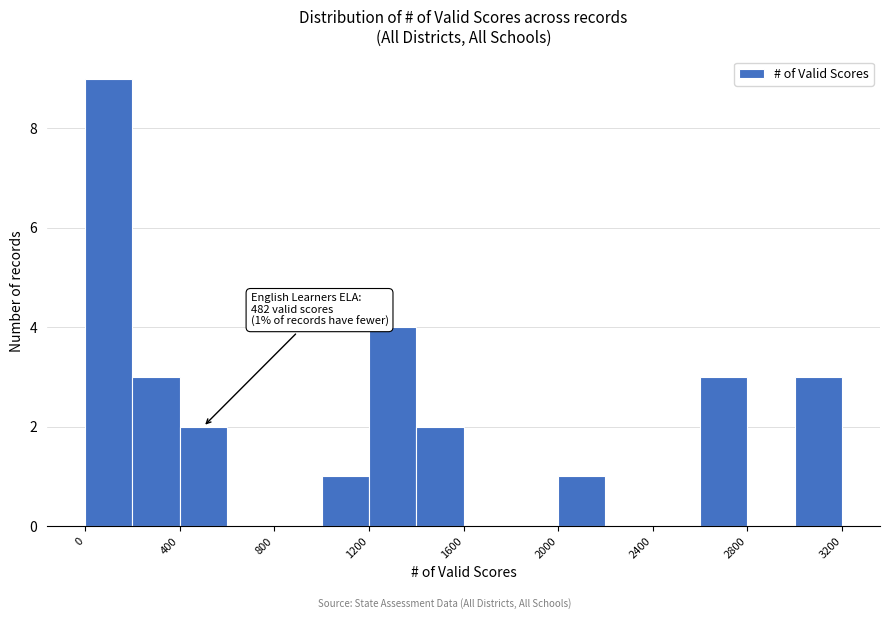

Over which range of the x-axis is the bar tallest?

0 to 200